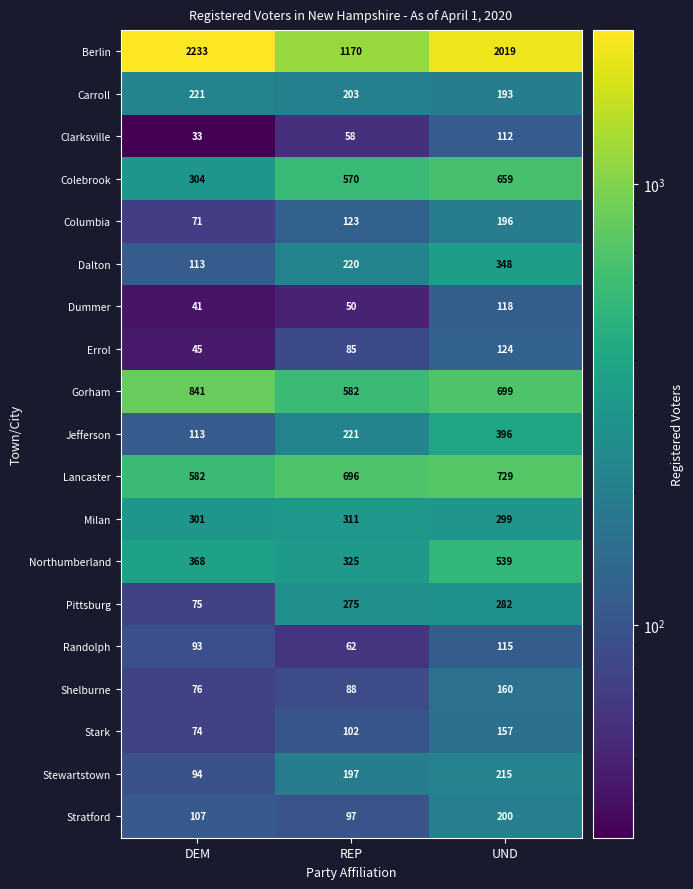

What is the spread (max minus min) of values at DEM?

2200